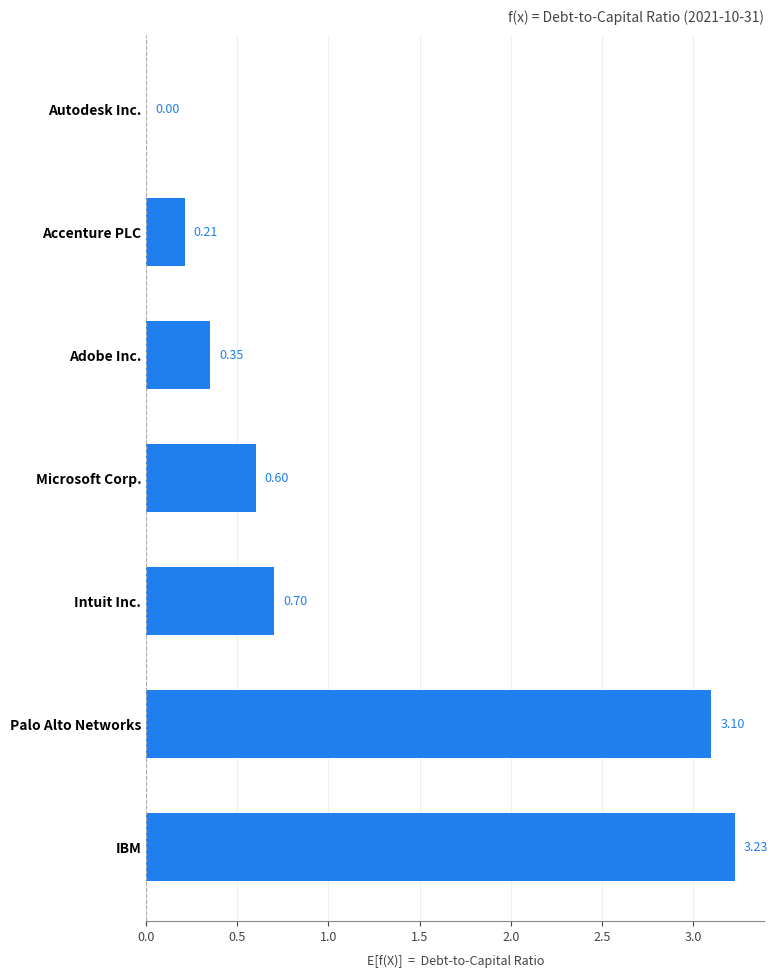

What is the sum of all values?

8.2